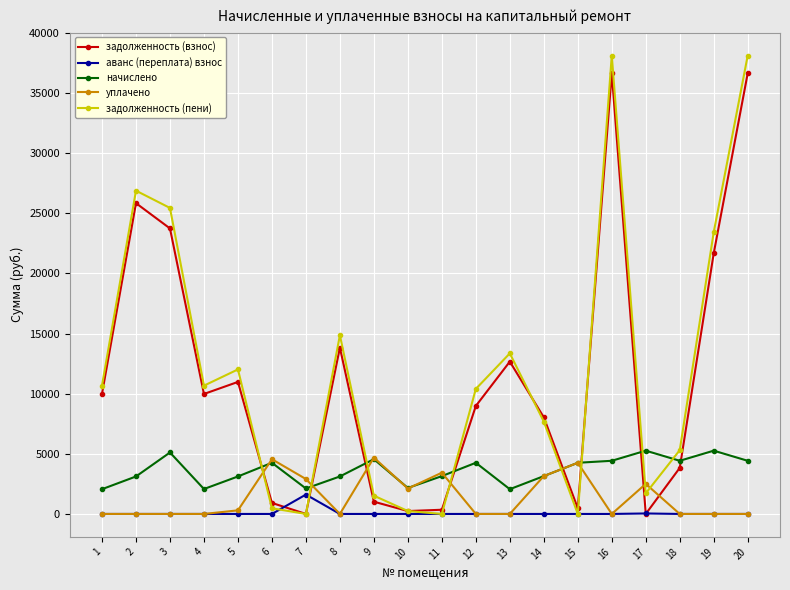

Where does the задолженность (взнос) series first go above 9977?

1